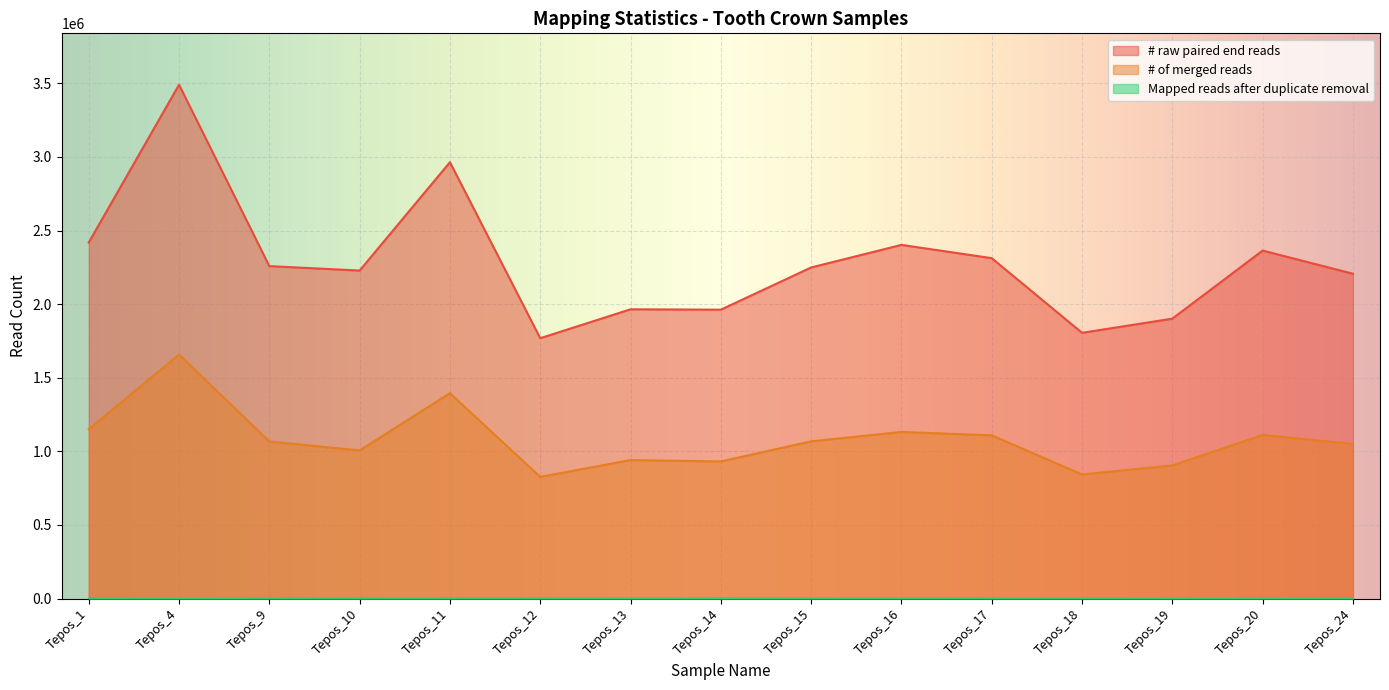

Rank the series by their average value, from highest to lowest.

# raw paired end reads, # of merged reads, Mapped reads after duplicate removal